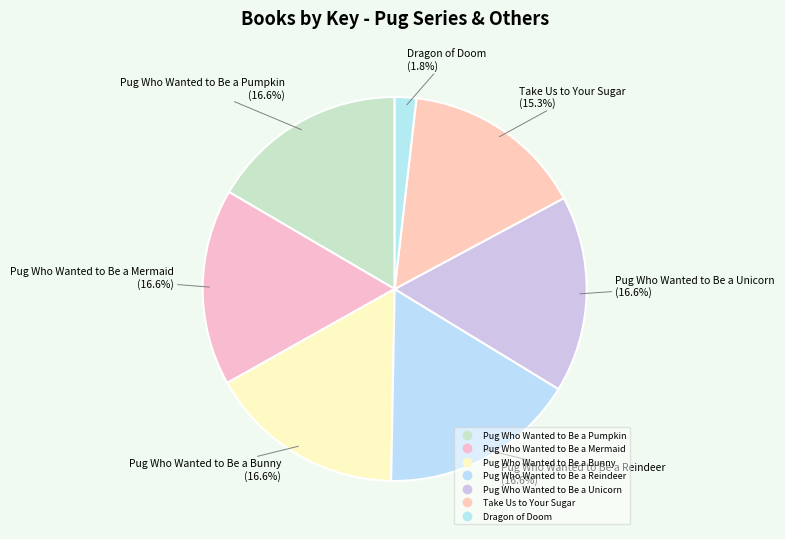

How many slices are in this pie chart?

7